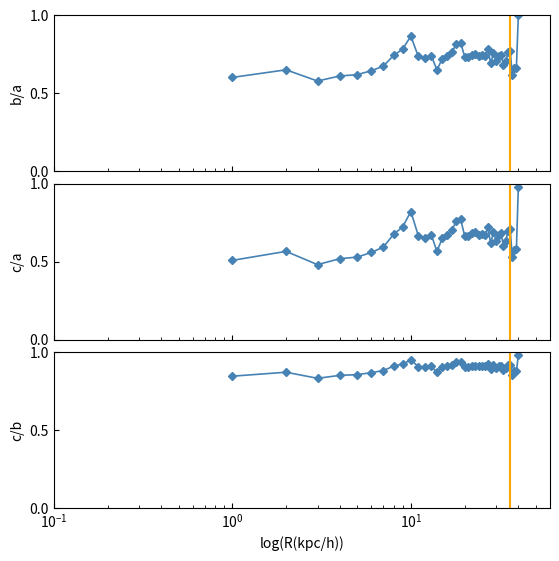

Rank the series by their maximum value, from highest to lowest.

b/a, c/a, c/b